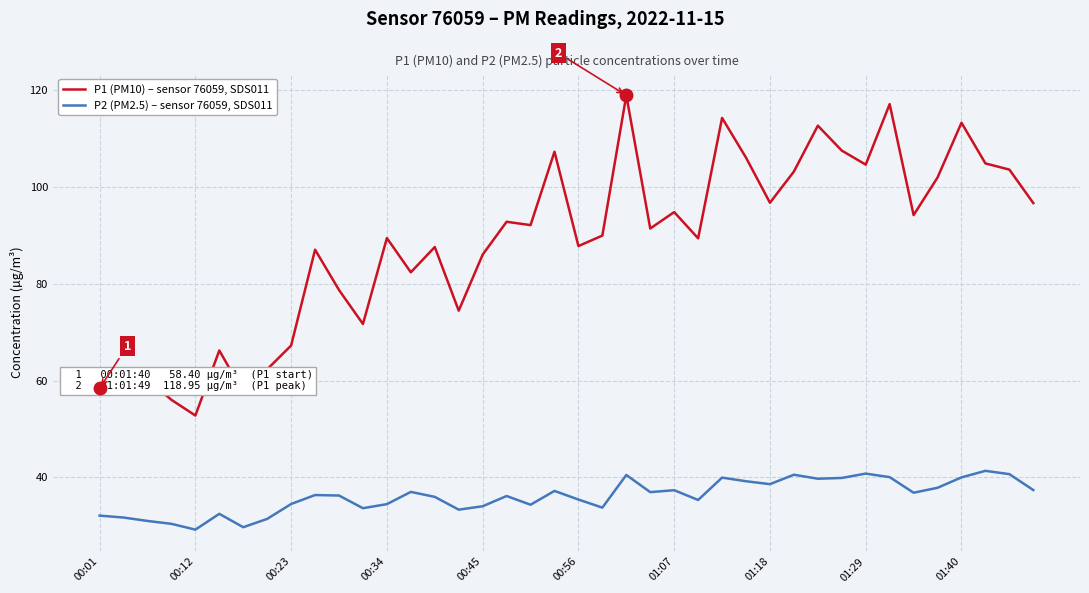

List the series in order of their overall mean, lowest first.

P2 (PM2.5) – sensor 76059, SDS011, P1 (PM10) – sensor 76059, SDS011